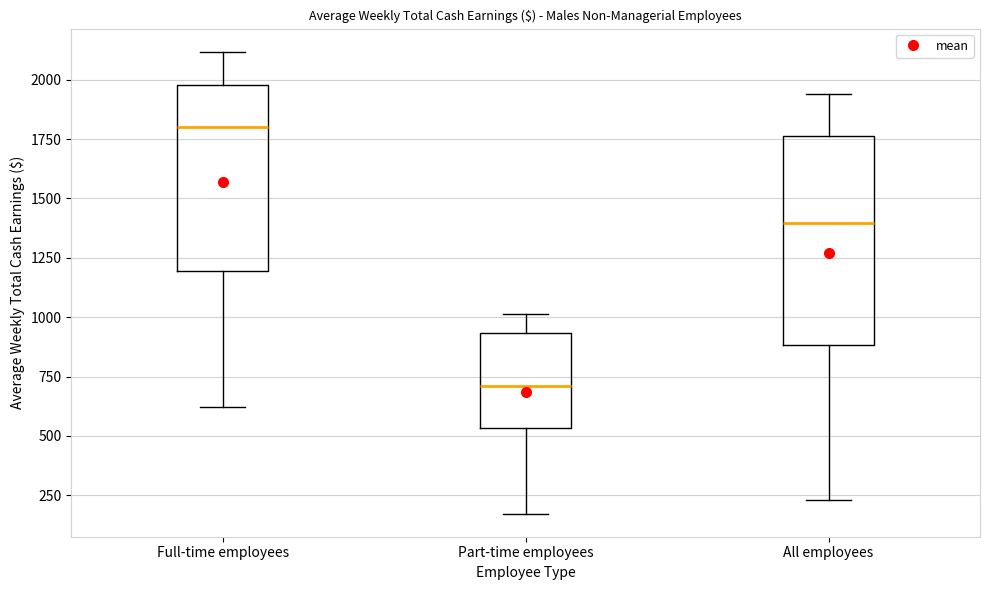

Reading left to right, read every box against the y-axis: the position of its median line, the range the box covers, and the ends of its whiskers. The values are not printed on the chart, so give them approximately, as read against the axis.

Full-time employees: median 1800, box 1200 to 2000, whiskers 600 to 2100
Part-time employees: median 700, box 550 to 950, whiskers 150 to 1000
All employees: median 1400, box 900 to 1750, whiskers 250 to 1950